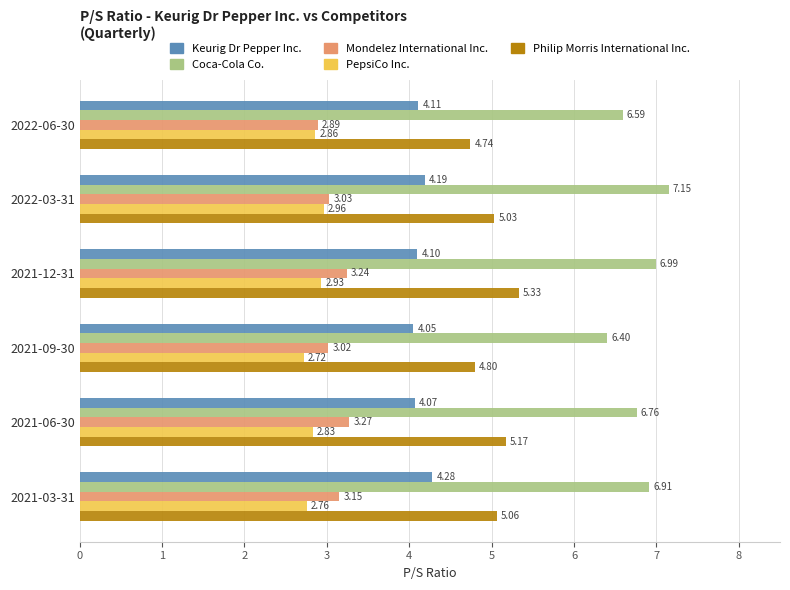

List the labels in order of Philip Morris International Inc. value, smallest first.

2022-06-30, 2021-09-30, 2022-03-31, 2021-03-31, 2021-06-30, 2021-12-31